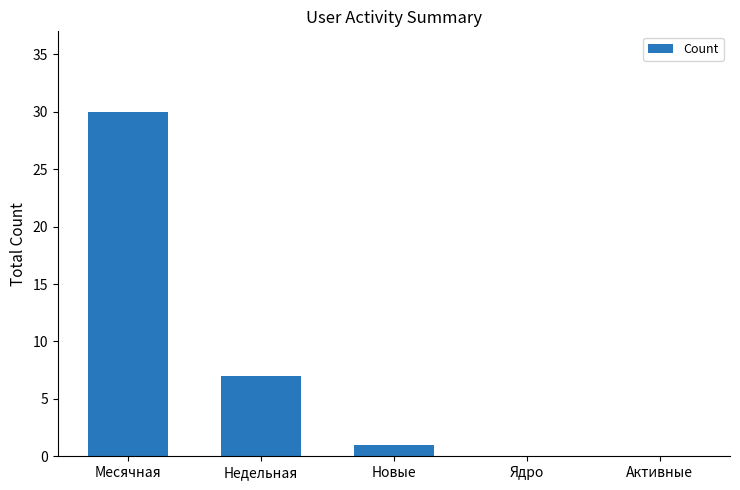

Reading left to right, what are all the values shown in this chart?

30	7	1	0	0